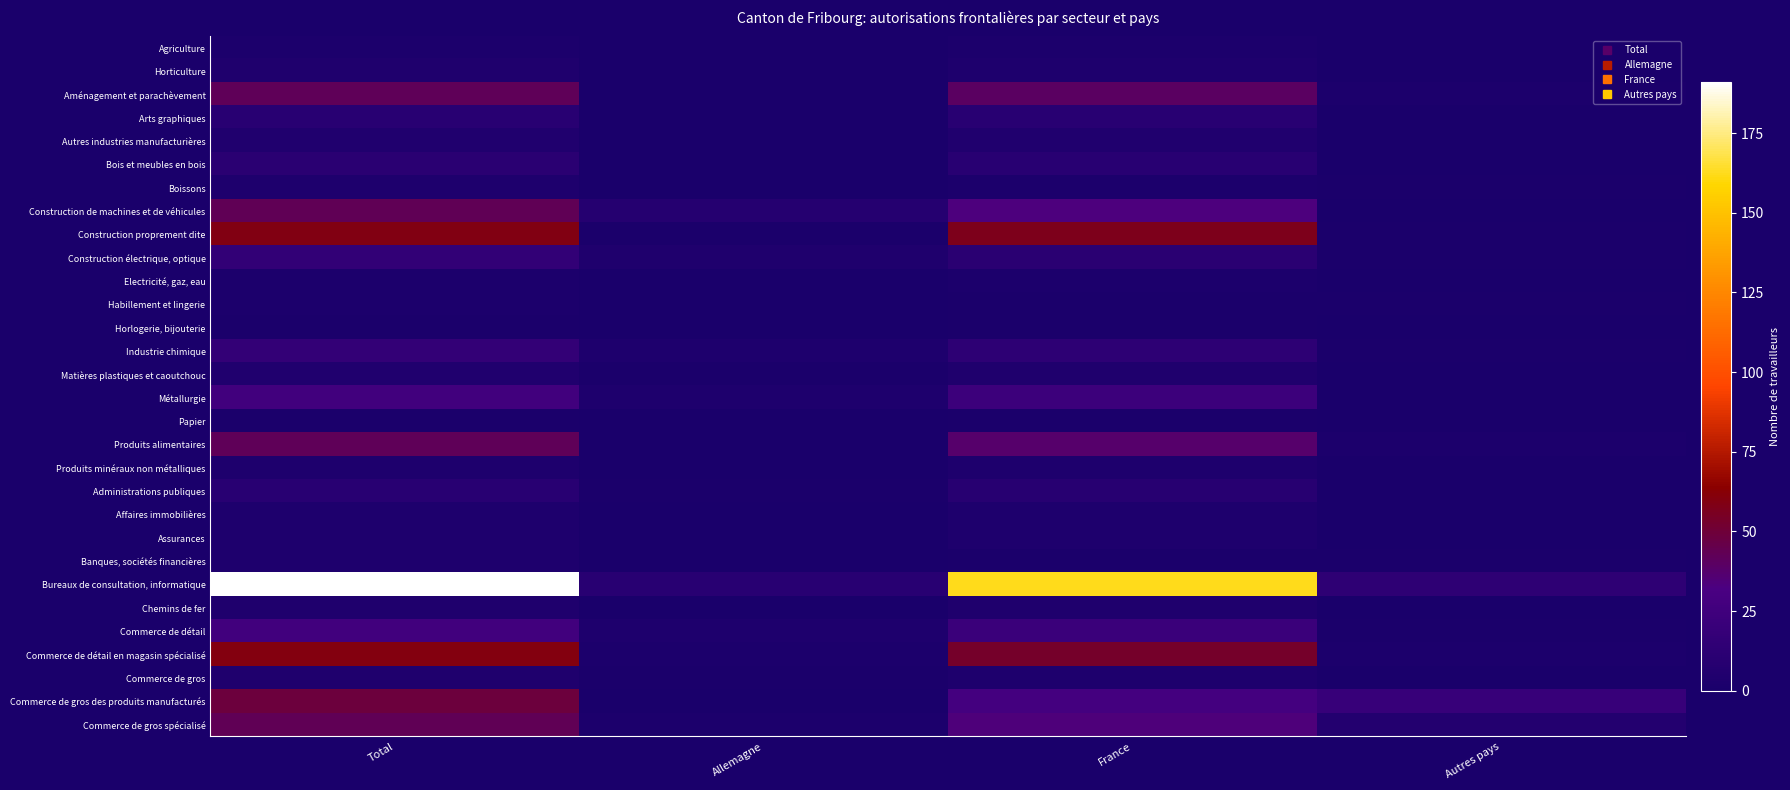

At which category is the sum across all series the highest?

Total